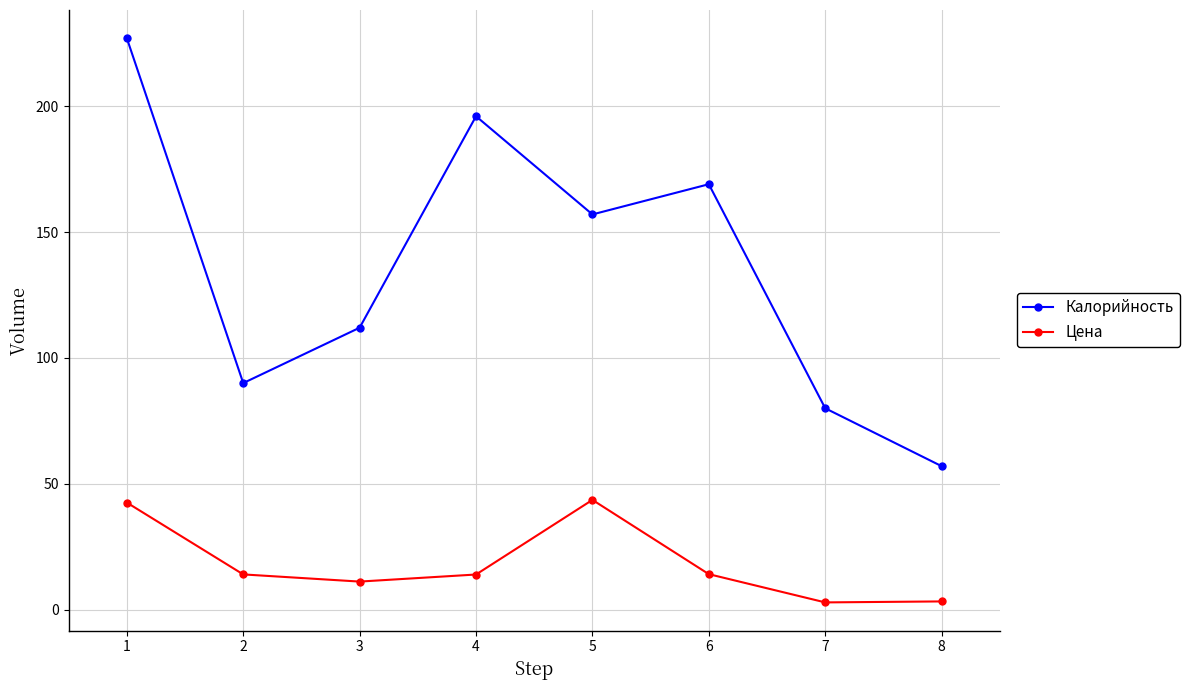

True or false: Цена and Калорийность intersect in this chart.

False